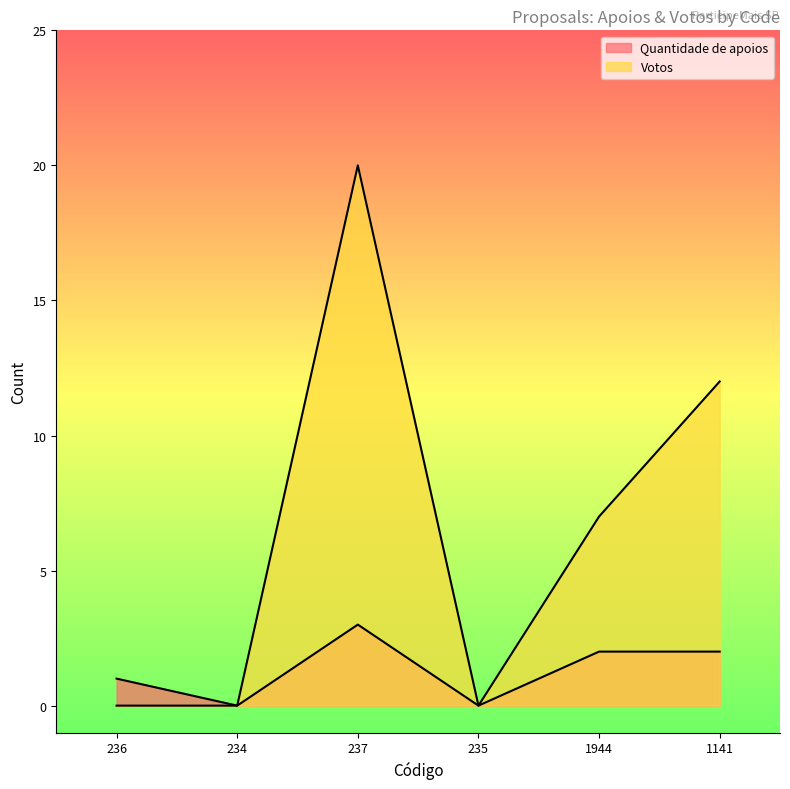

Between 1944 and 237, which is larger?

237